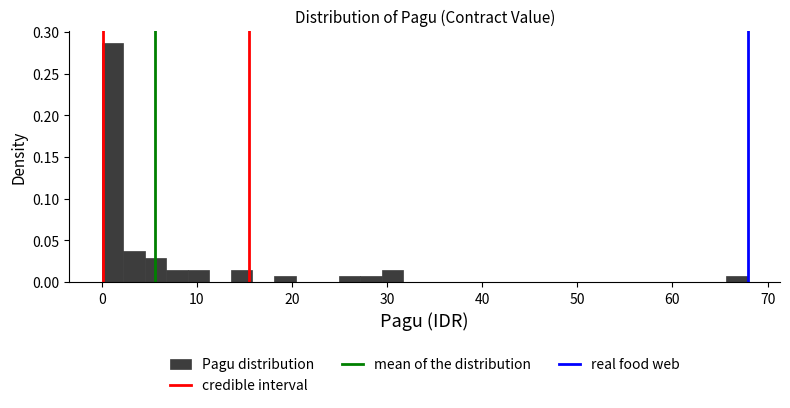

Around what value on the x-axis is the tallest bar? Give the approximate position of its centre, as read against the axis.

1